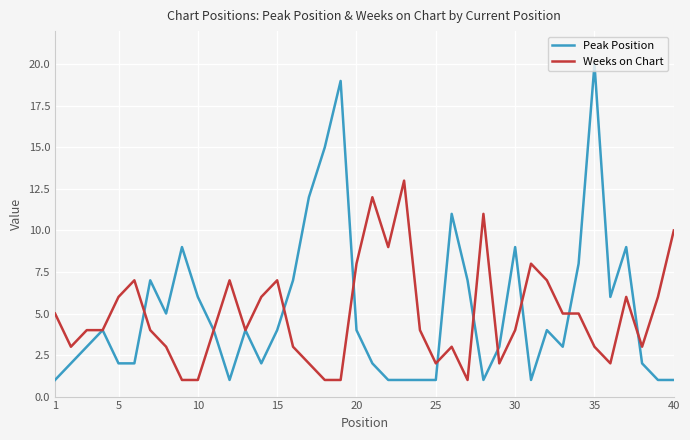

List the series in order of their peak value, lowest first.

Weeks on Chart, Peak Position